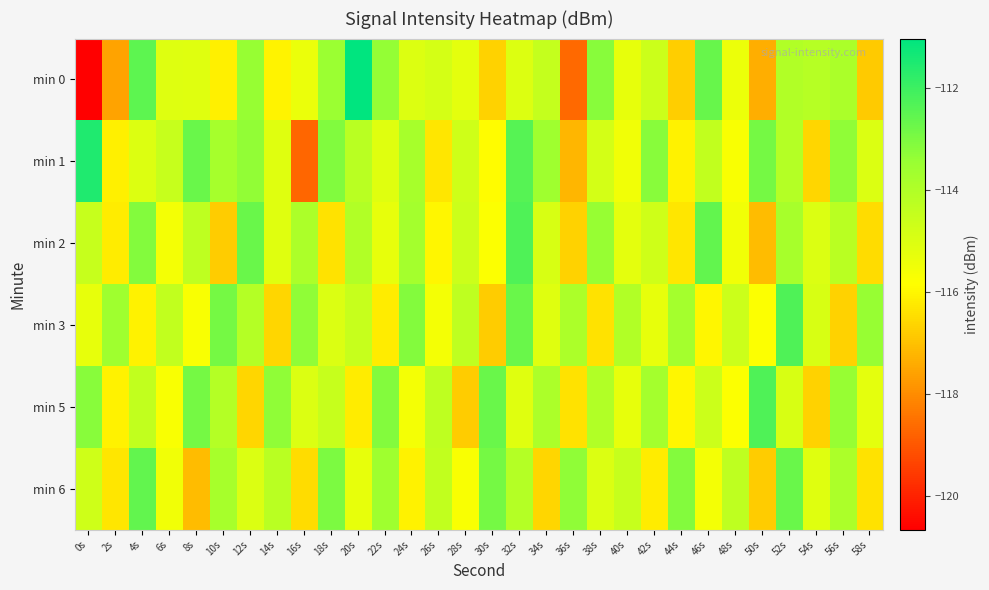

At which category is the sum across all series the highest?

32s